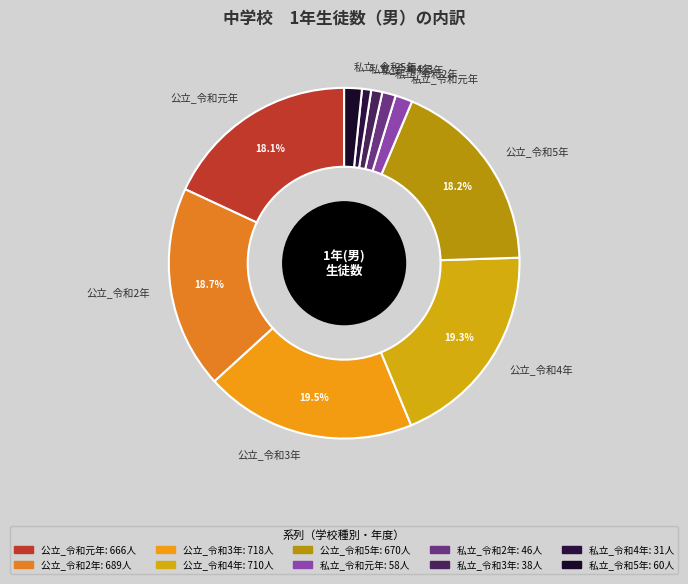

Does 私立_令和2年 represent more than half of the total?

No